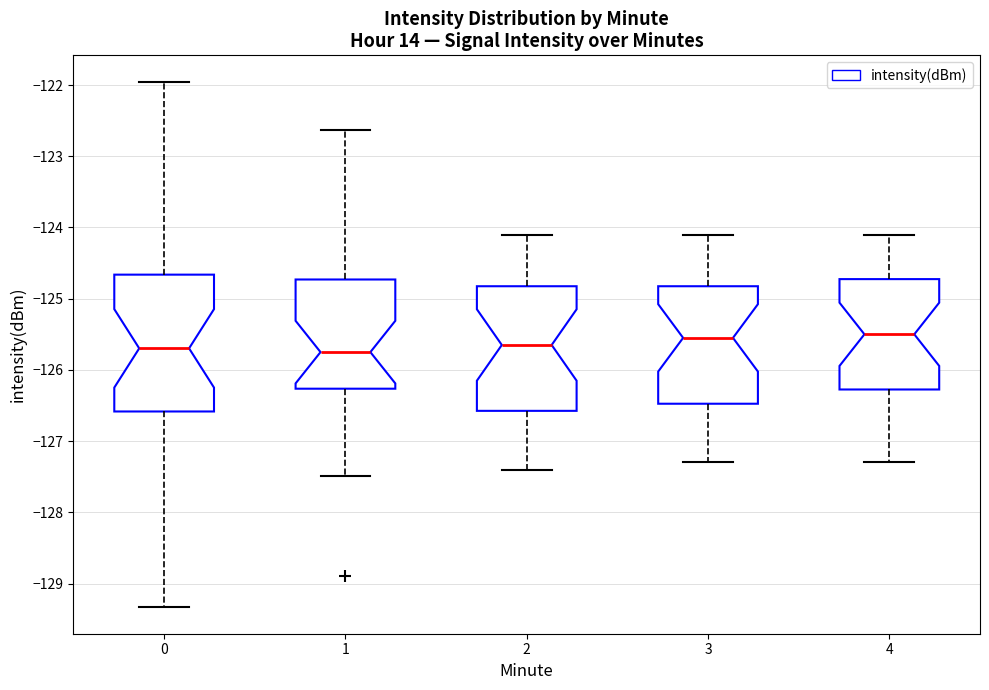

Comparing the boxes themselves (not the whiskers), which one is the tallest?

0